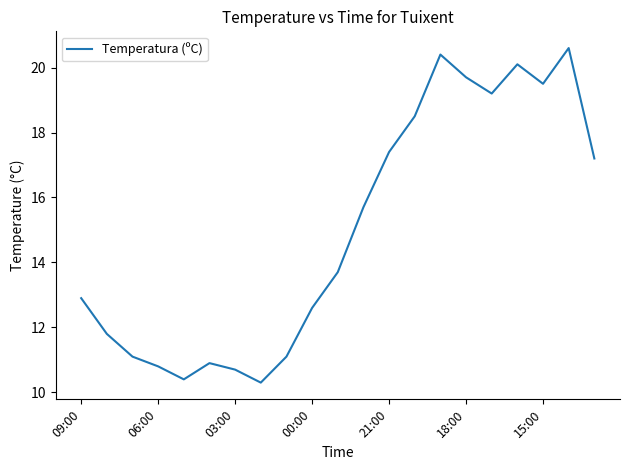

Does the chart have visible grid lines?

No